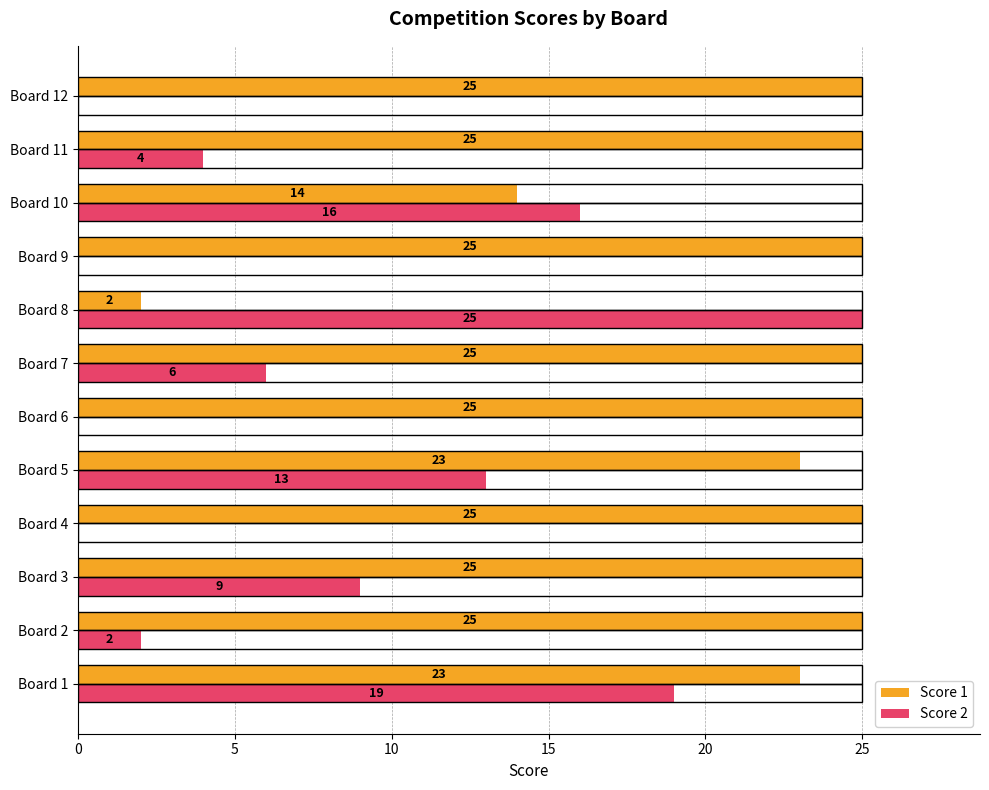

At which label is Score 1 closest to 13?

Board 10